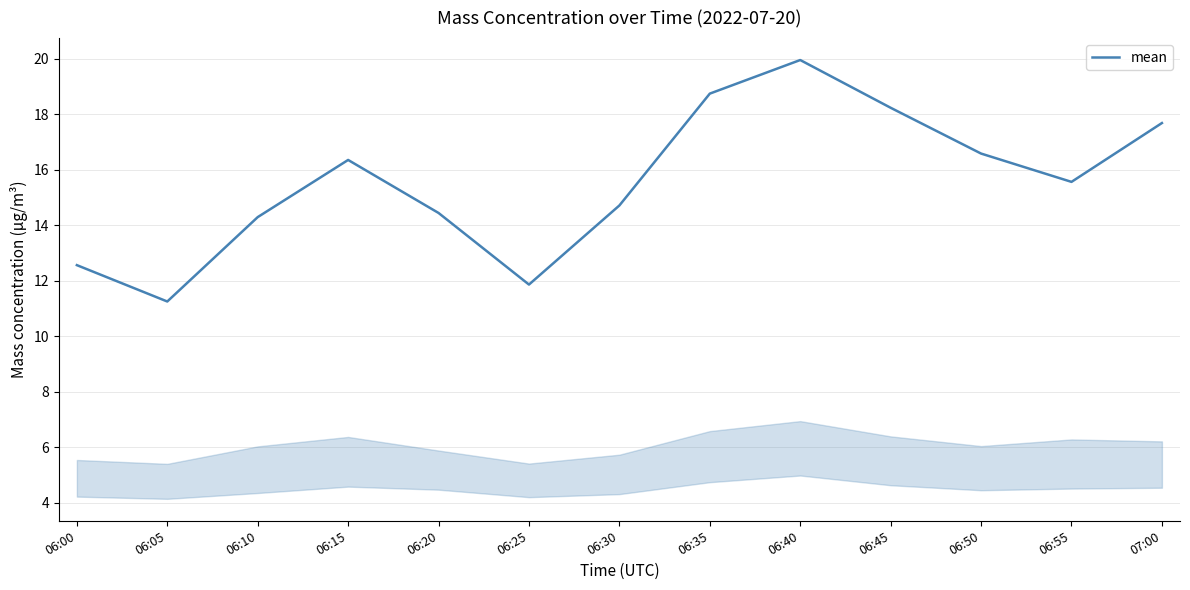

Is it true that the value at 06:05 is 4.8?

False